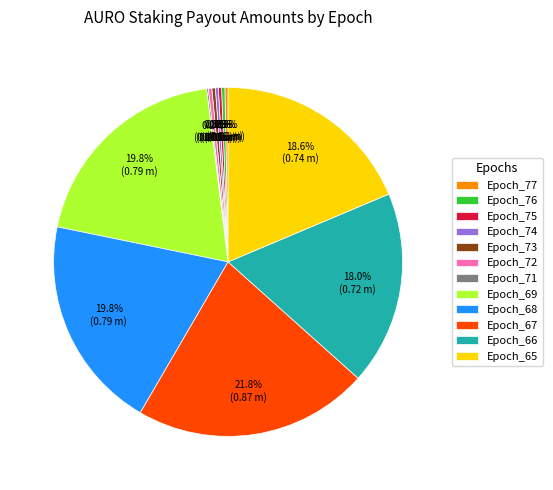

Do Epoch_68 and Epoch_76 together represent more than half of the pie?

No